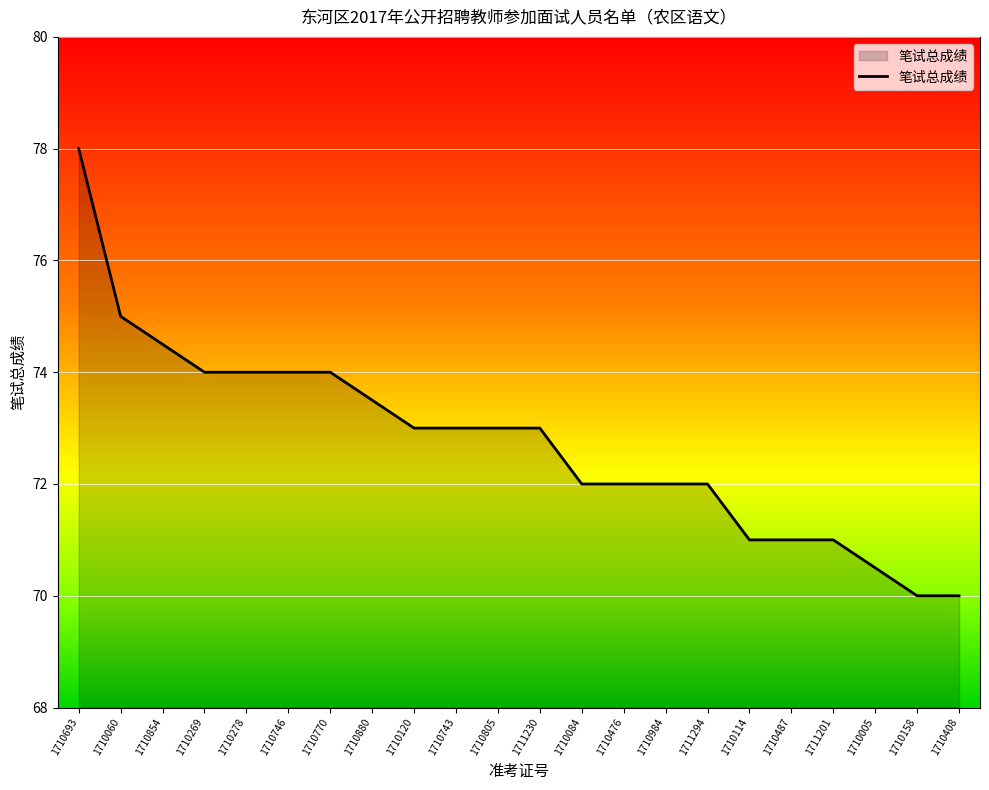

The chart shows a value of 24.8 at 1710476. True or false?

False